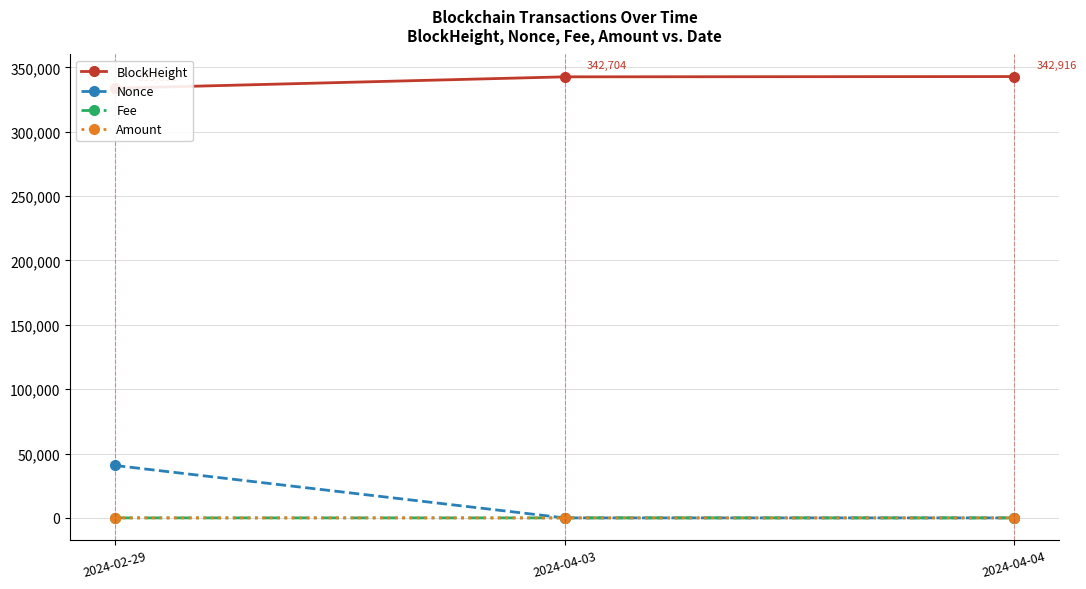

Rank the categories by Fee value from highest to lowest.

2024-02-29, 2024-04-03, 2024-04-04